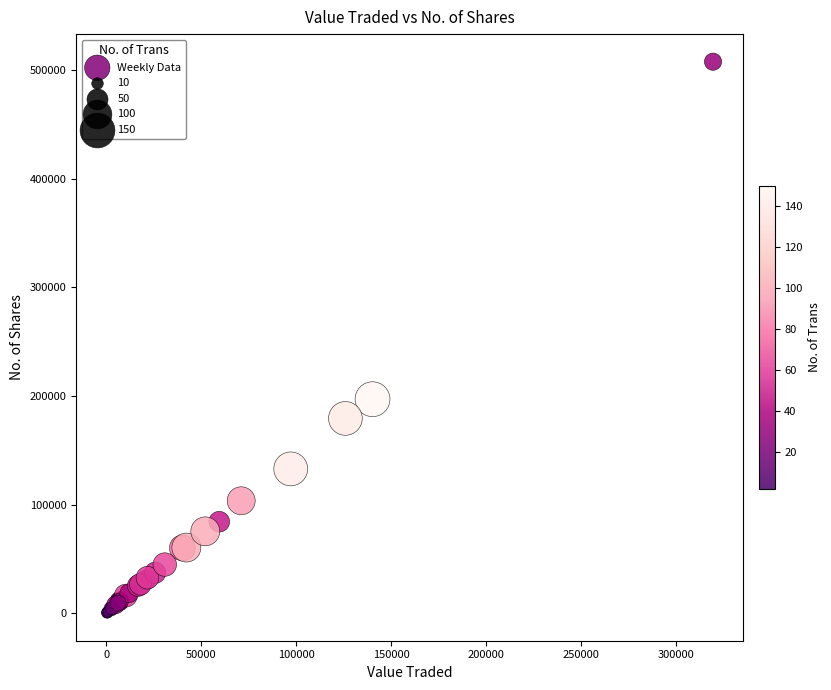

What Y value in the scatter plot is closest to 253990?

197088